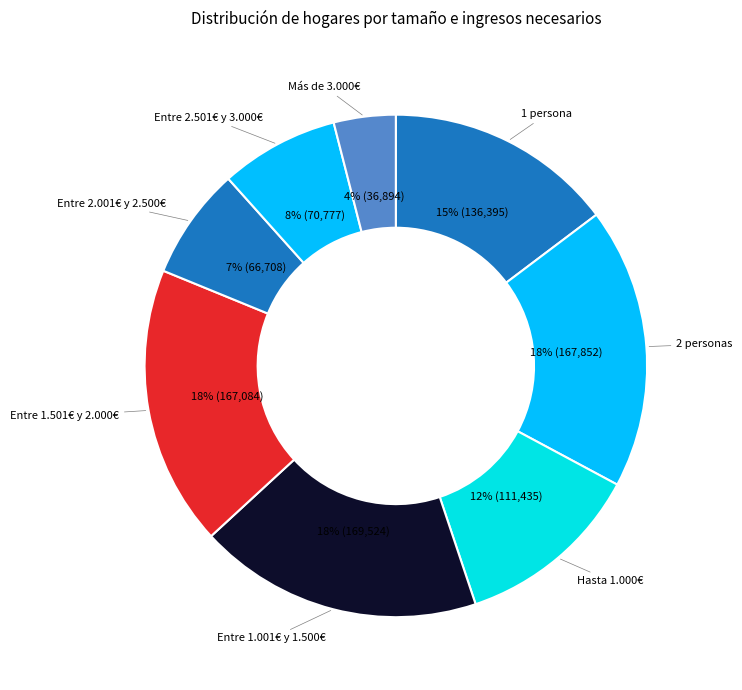

Is it true that Entre 1.501€ y 2.000€ is 4% of the pie?

False